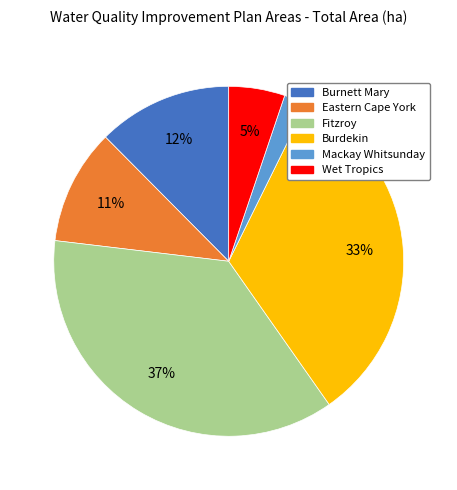

Is Burdekin the majority of the pie?

No